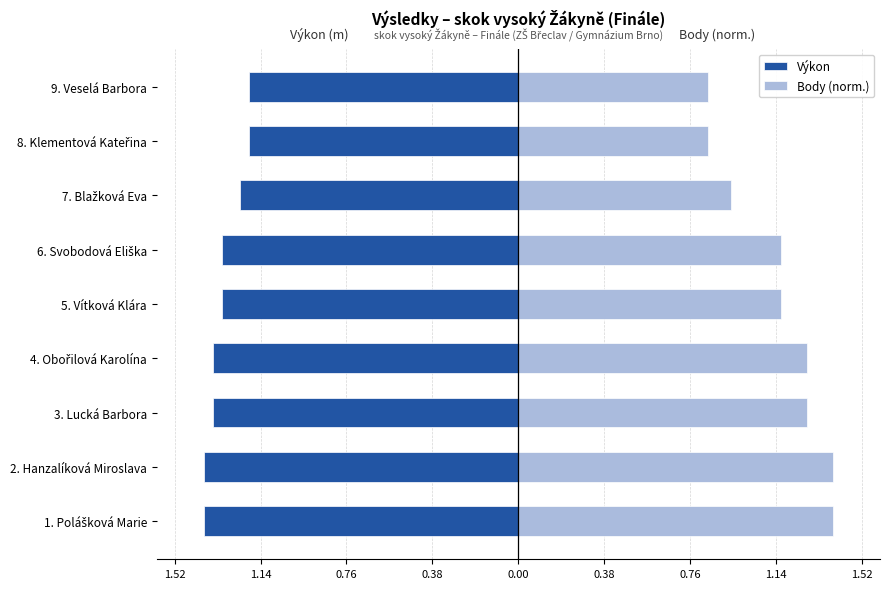

Are the bars horizontal?

Yes